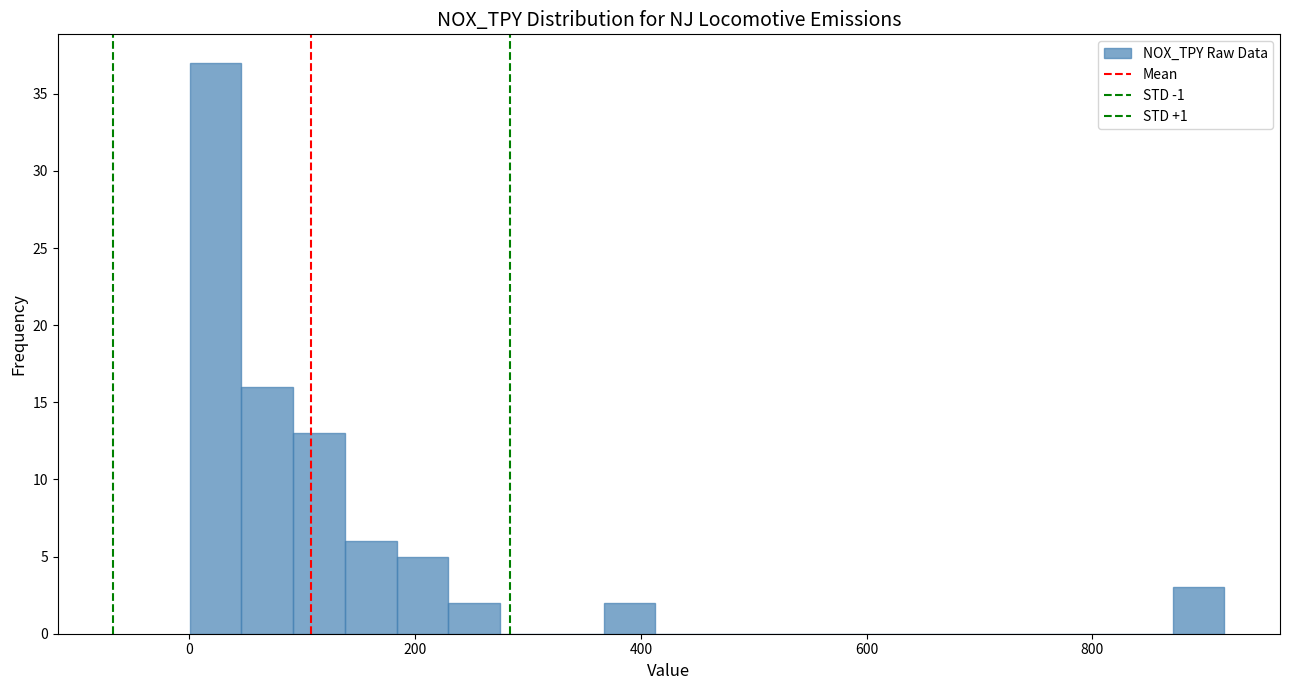

Read against the x-axis, roughly where is the centre of the tallest bar?

20